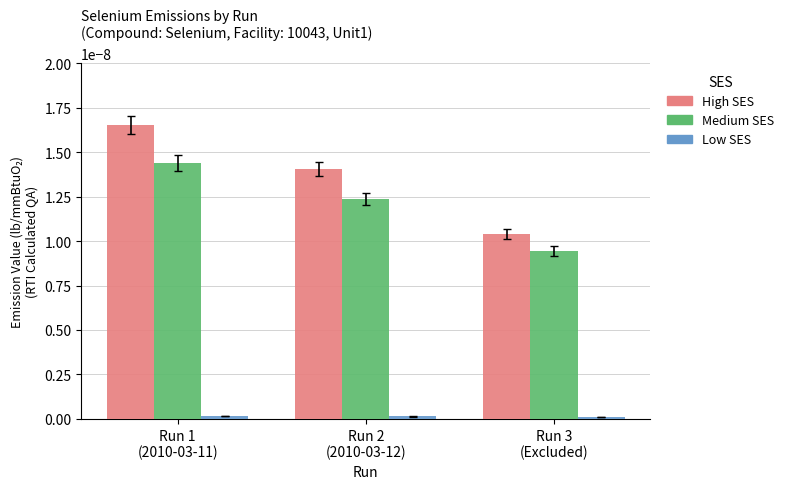

Which category has the lowest value in the High SES series?

Run 3
(Excluded)